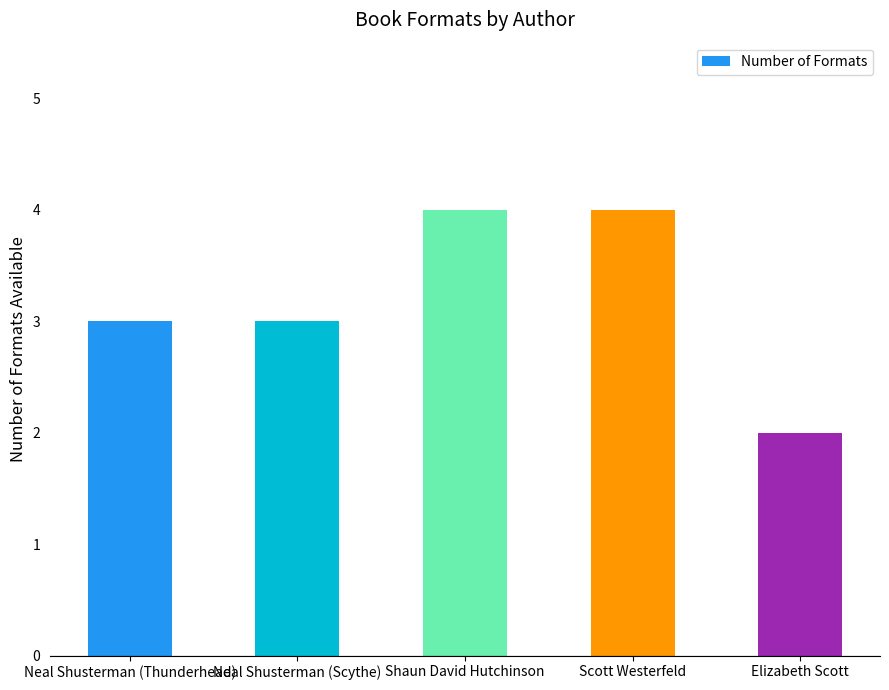

What is the difference between the maximum and minimum values?

2